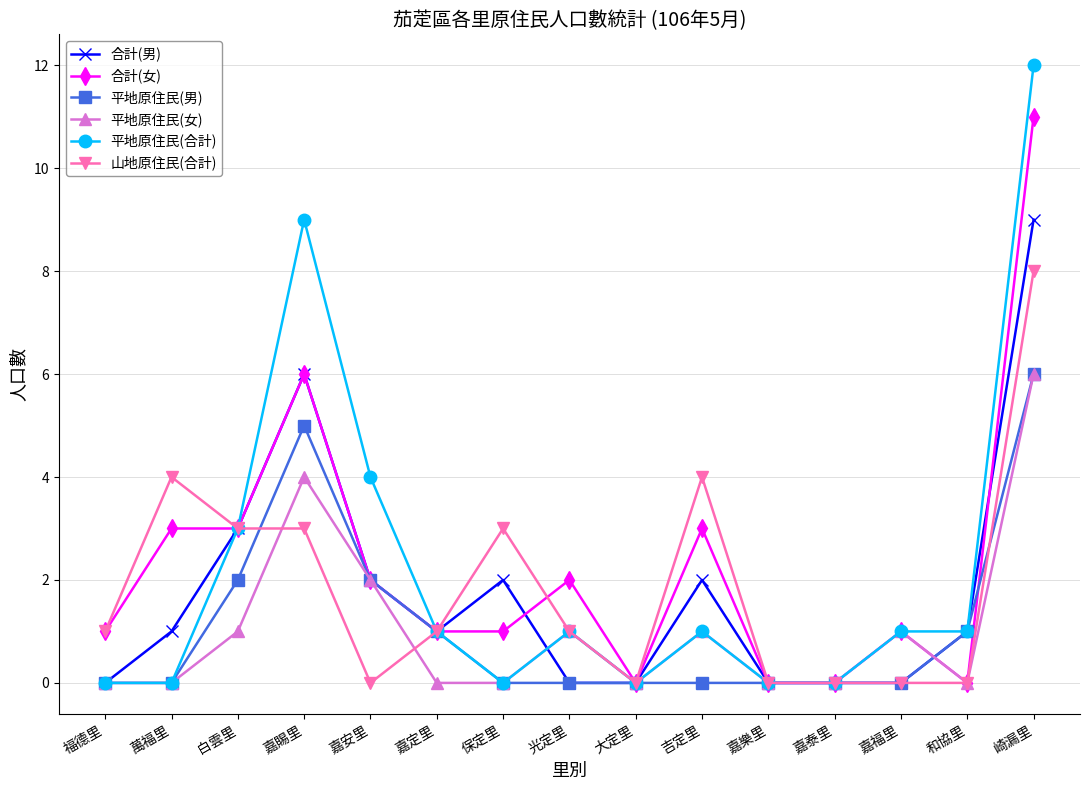

What is the label of the 12th point from the right?

嘉賜里